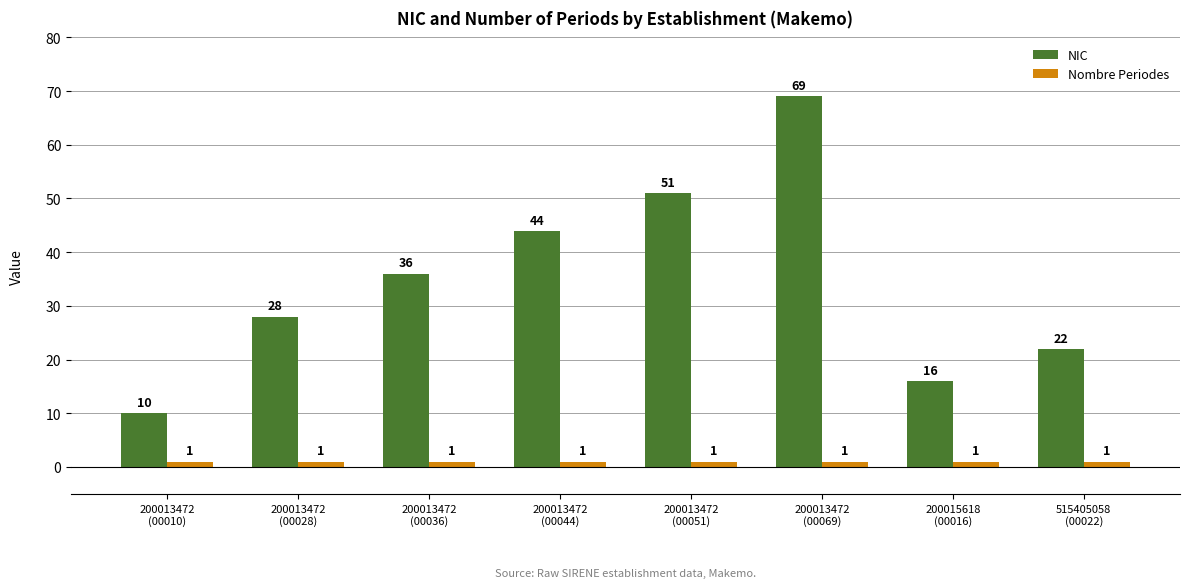

What is the value of the Nombre Periodes bar at the 6th from the left?

1